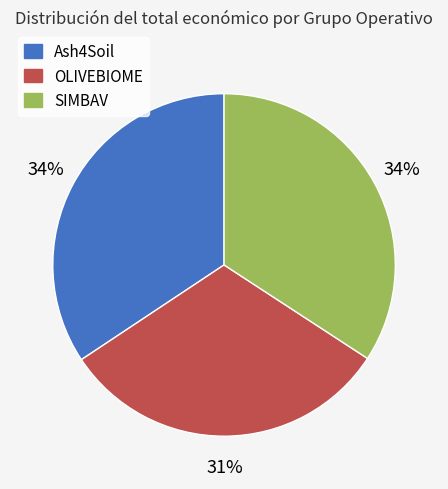

Does SIMBAV account for over 50% of the chart?

No